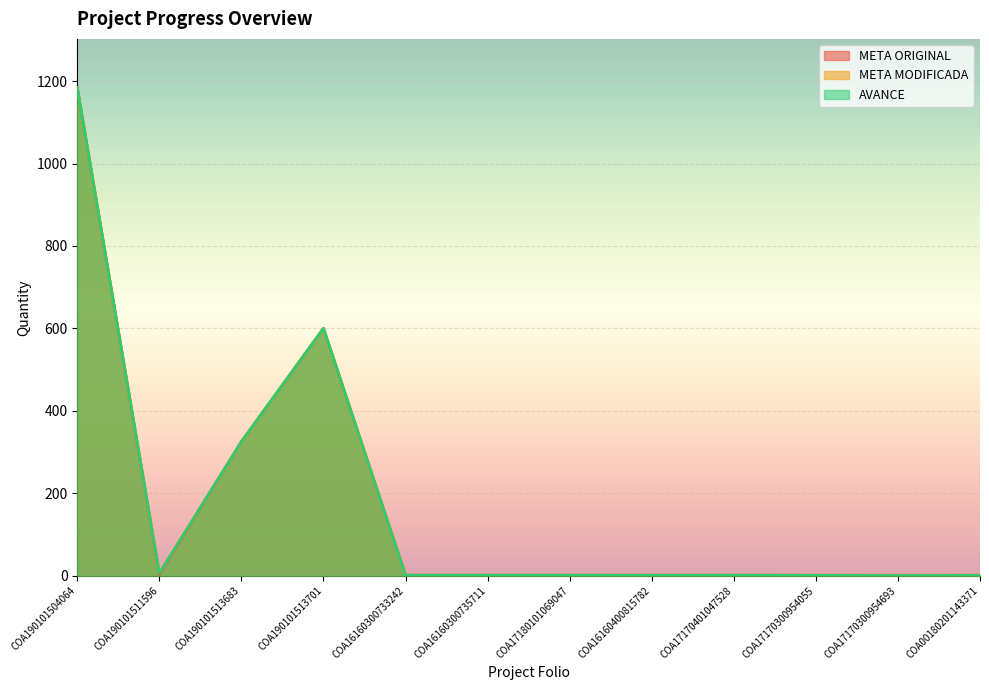

Which category has the highest value in the AVANCE series?

COA190101504064